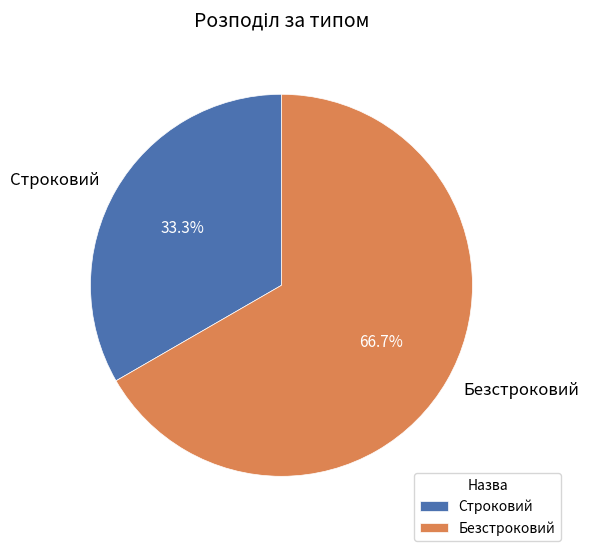

The Строковий slice represents 33% of the pie. True or false?

True